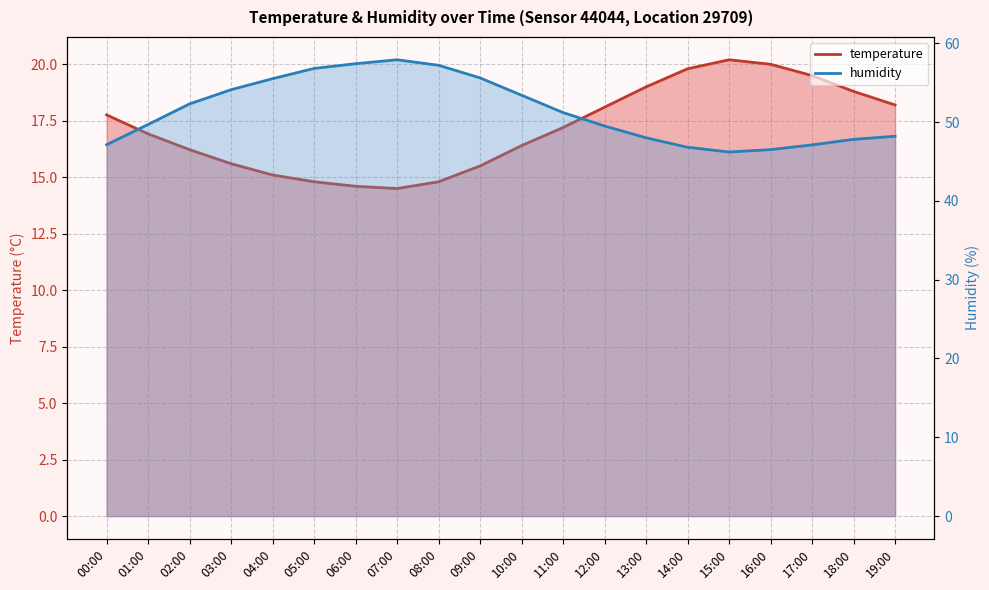

How many interior local peaks does the humidity series have?

1